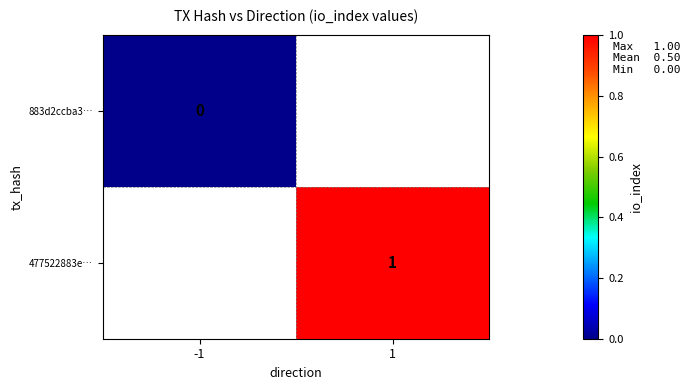

The 477522883e… series shows 1 at 1. True or false?

True